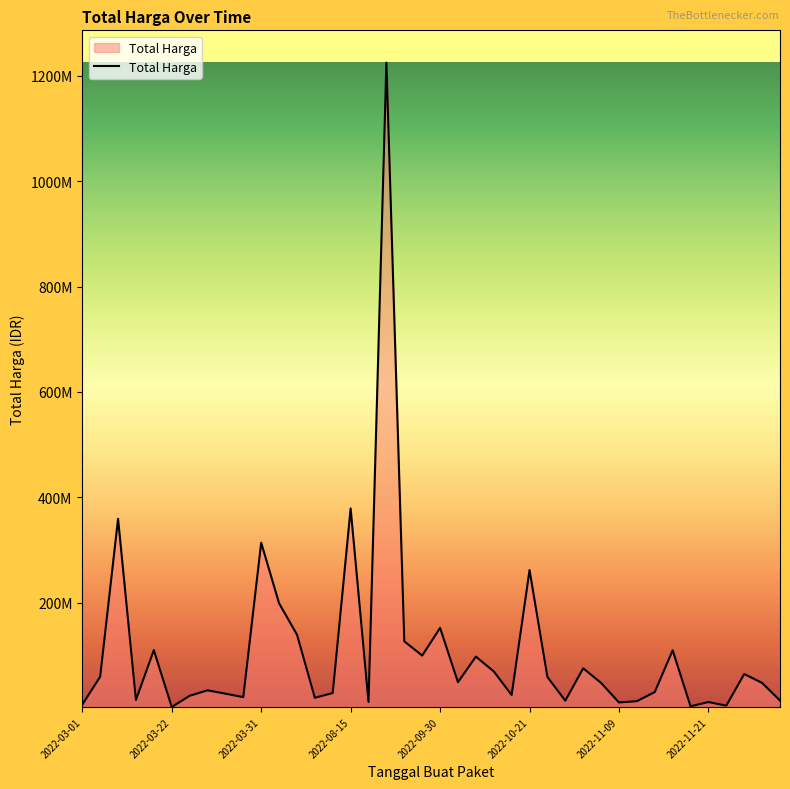

Is this an area chart (filled region under the line)?

Yes